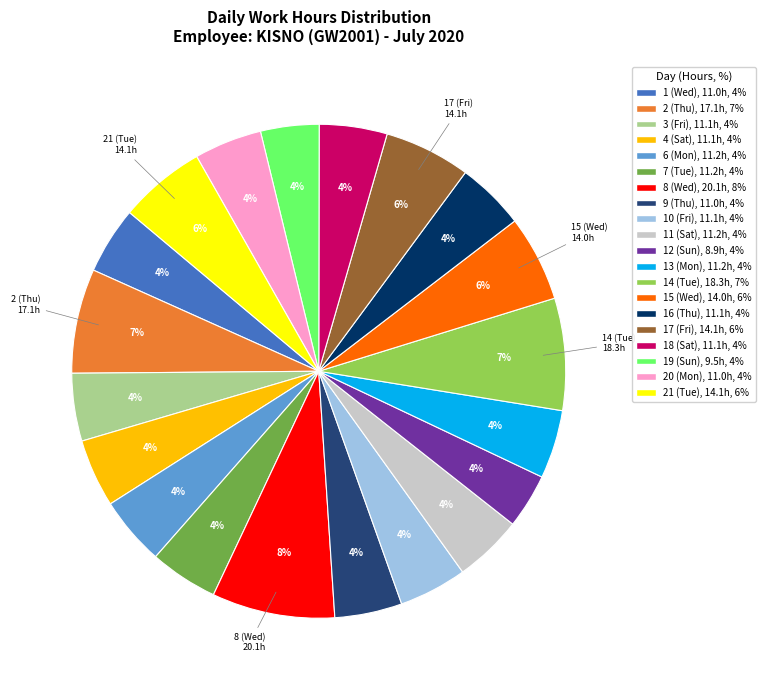

True or false: 11 (Sat) accounts for 4% of the total.

True